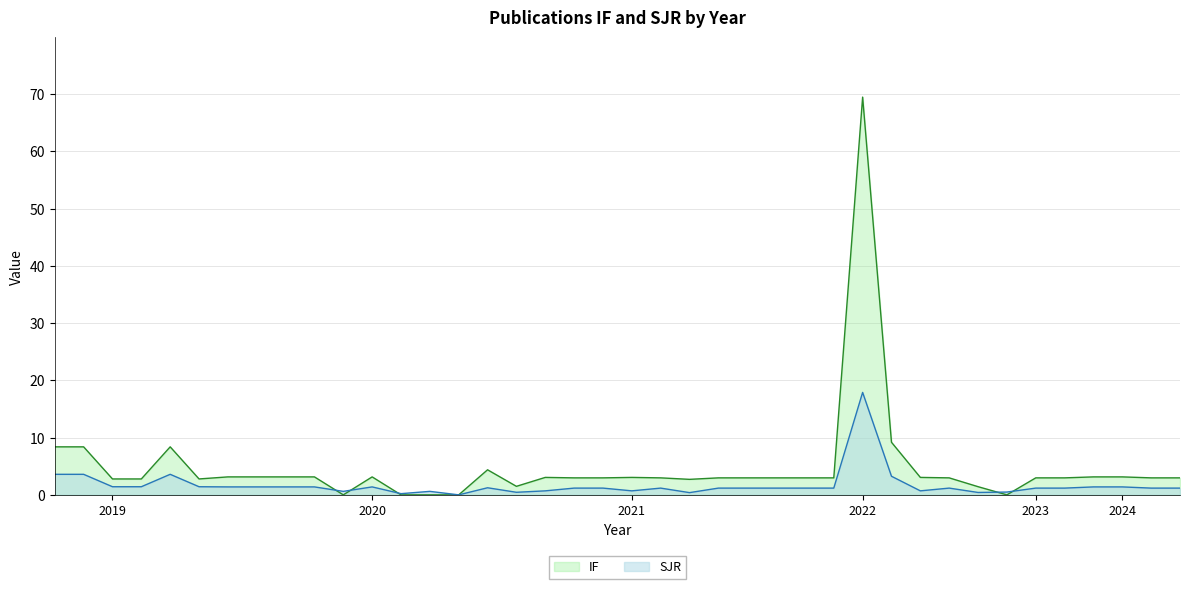

Between 2020 and 2020, which series saw the biggest shift?

IF